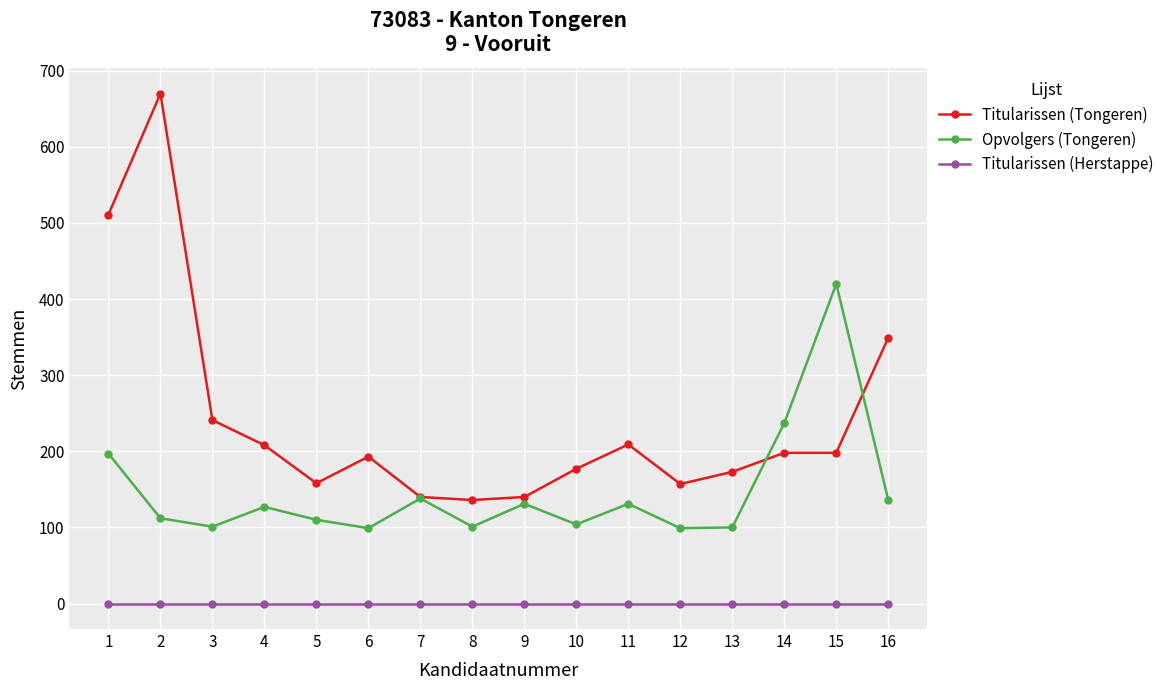

Is this an area chart (filled region under the line)?

No